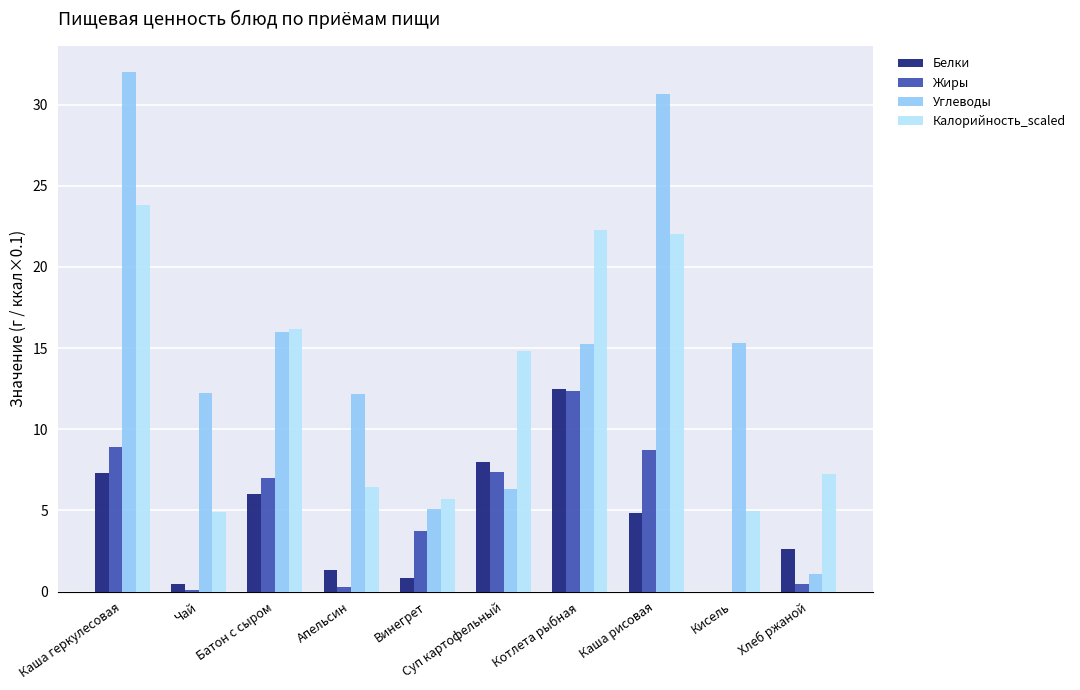

What is the maximum value for Калорийность_scaled?

23.8